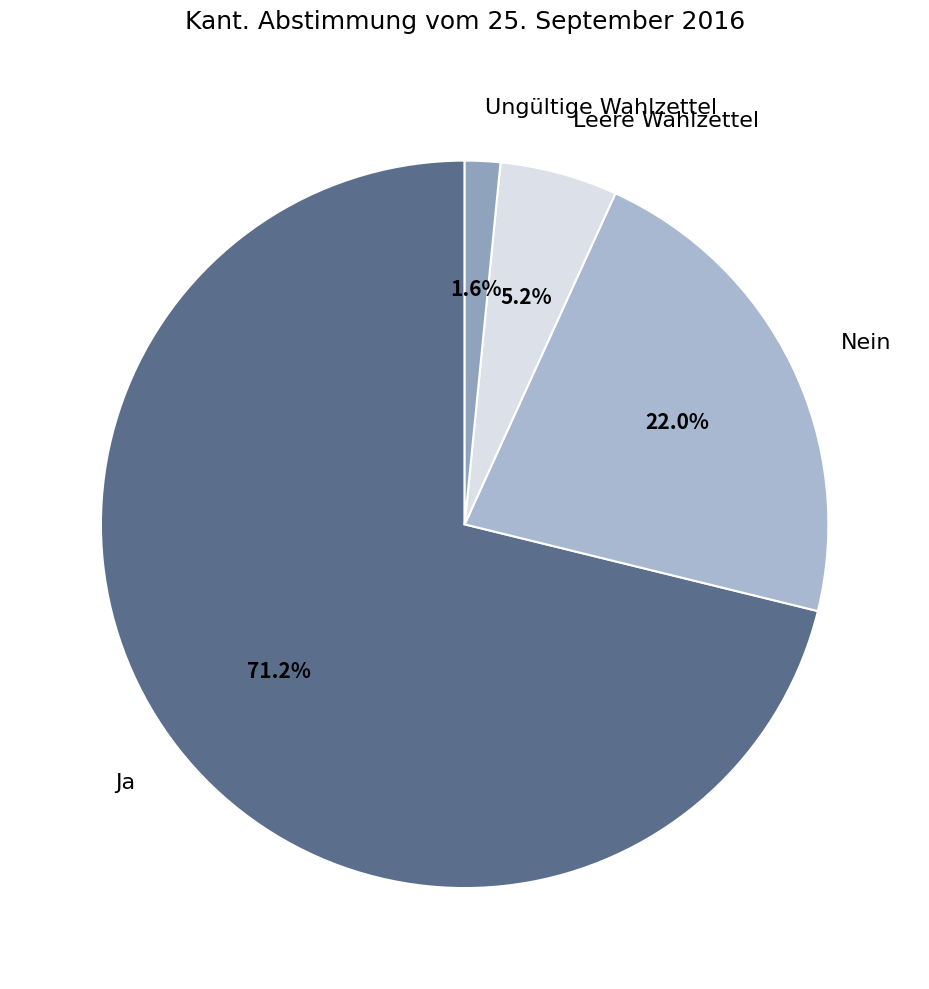

Do Ungültige Wahlzettel and Leere Wahlzettel together represent more than half of the pie?

No